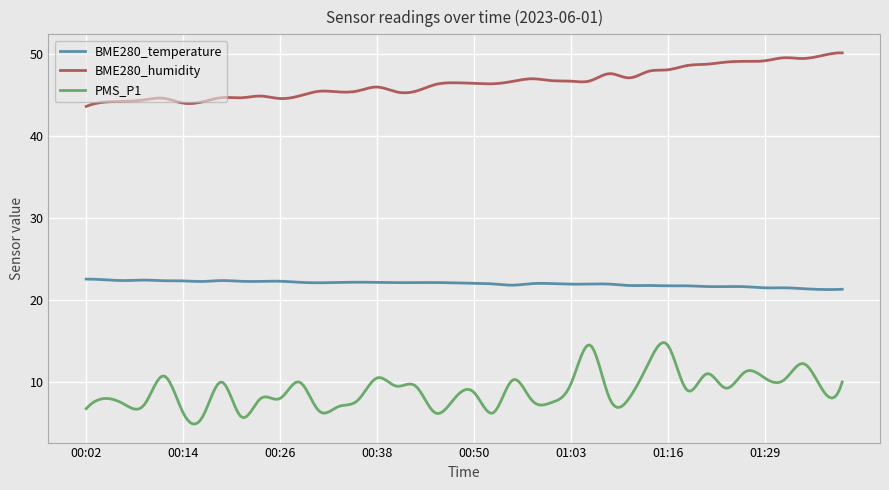

What are all the series names shown in the legend?

BME280_temperature, BME280_humidity, PMS_P1